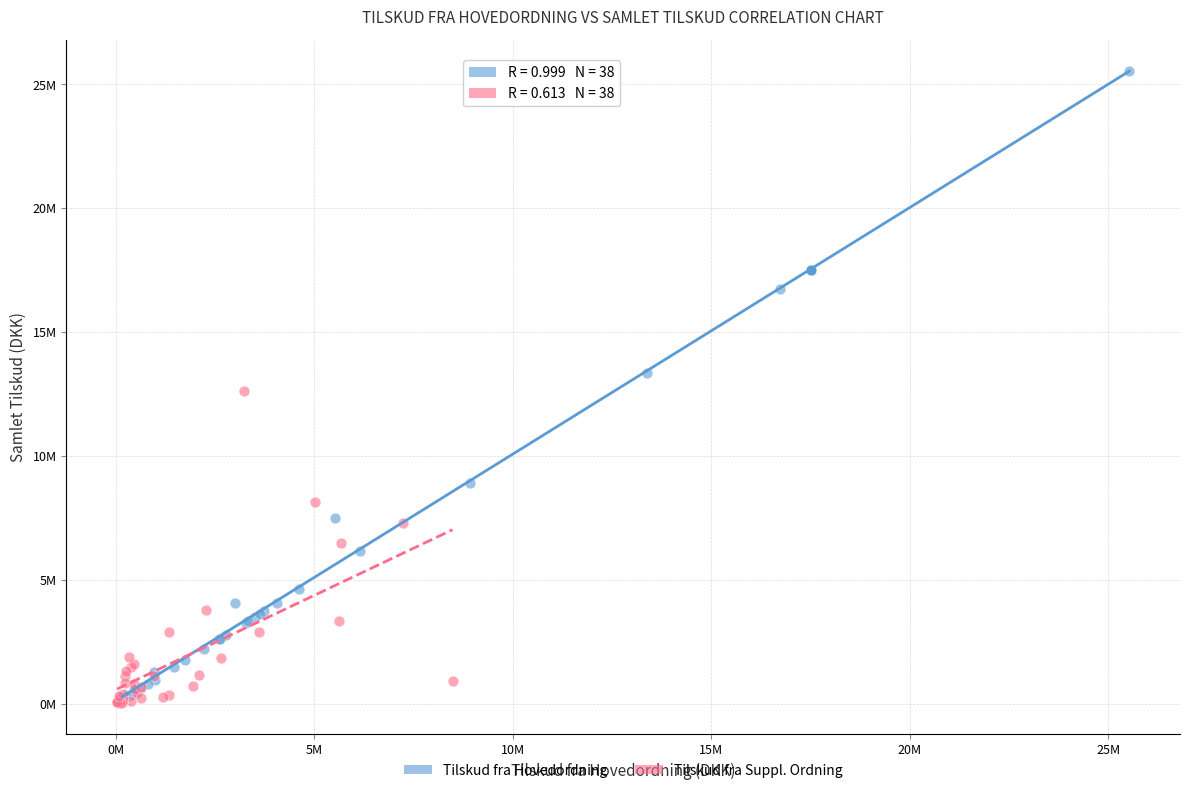

Which series contains the highest Y value?

Tilskud fra Hovedordning